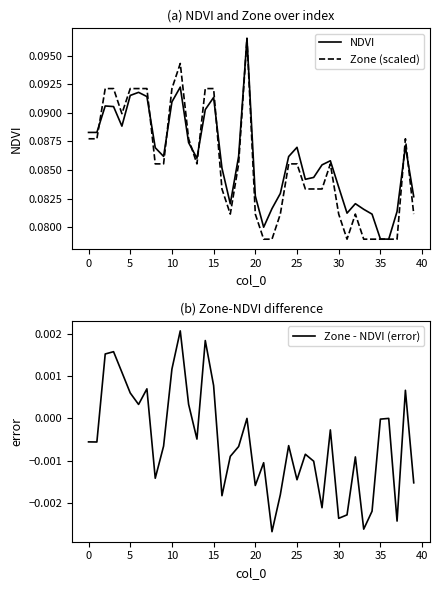

At which category does the chart reach its peak across all series?

19